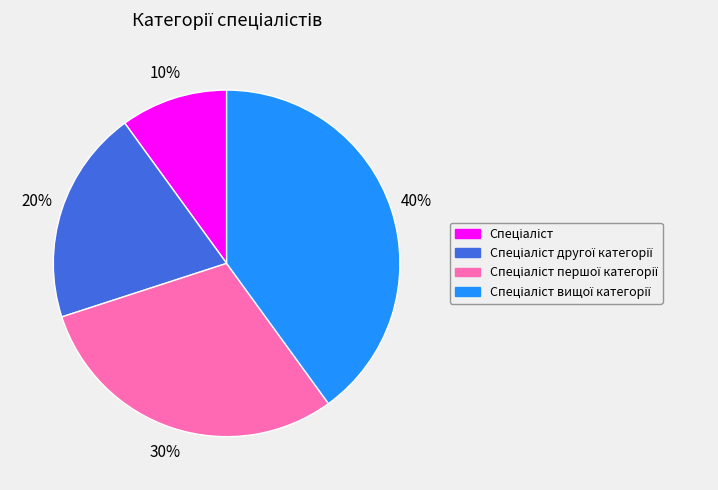

To the nearest percent, what is the average slice percentage?

25%